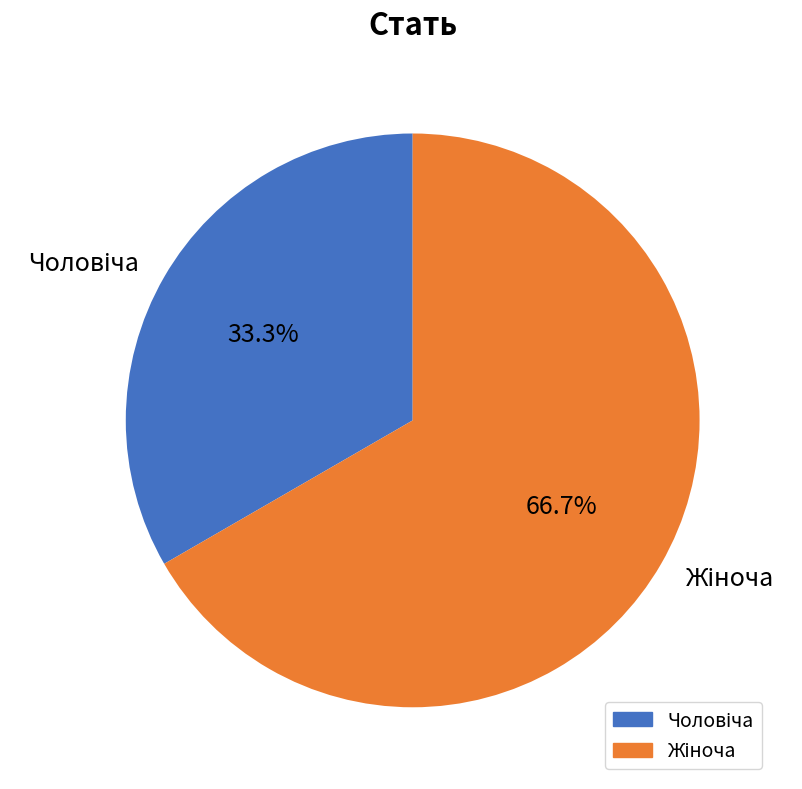

Count the number of slices in the pie.

2